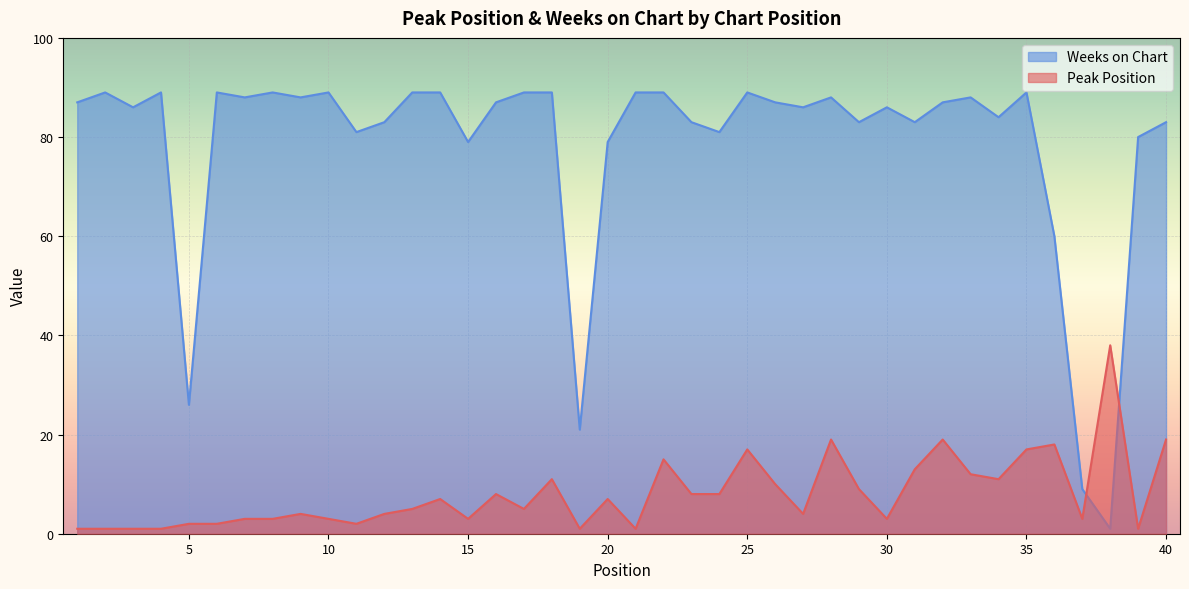

How many lines are shown in the chart?

2